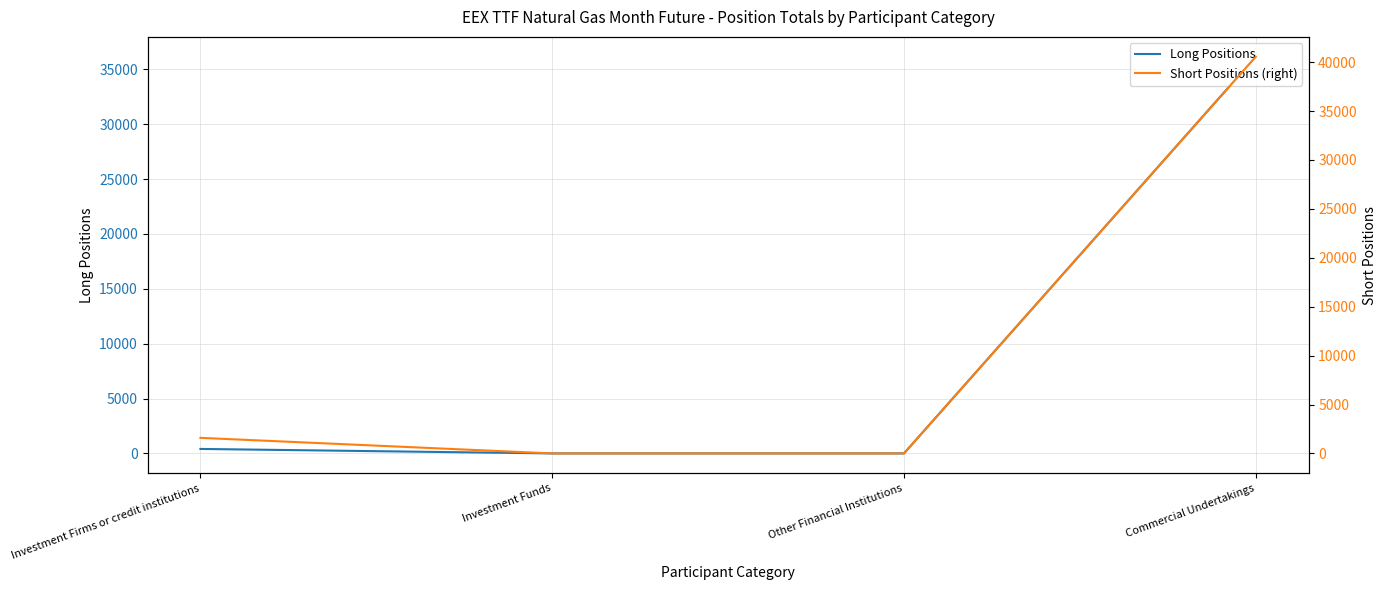

Reading left to right, extract all data points from this chart.

Long Positions: 410.0	0.0	0.0	36156.6
Short Positions (right): 1593.0	0.0	0.0	40558.7